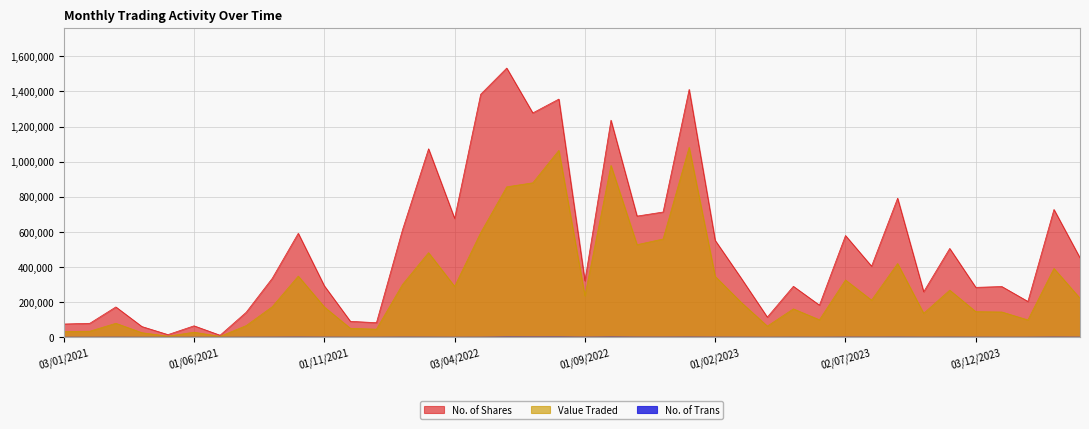

What is the minimum value for Value Traded?

4767